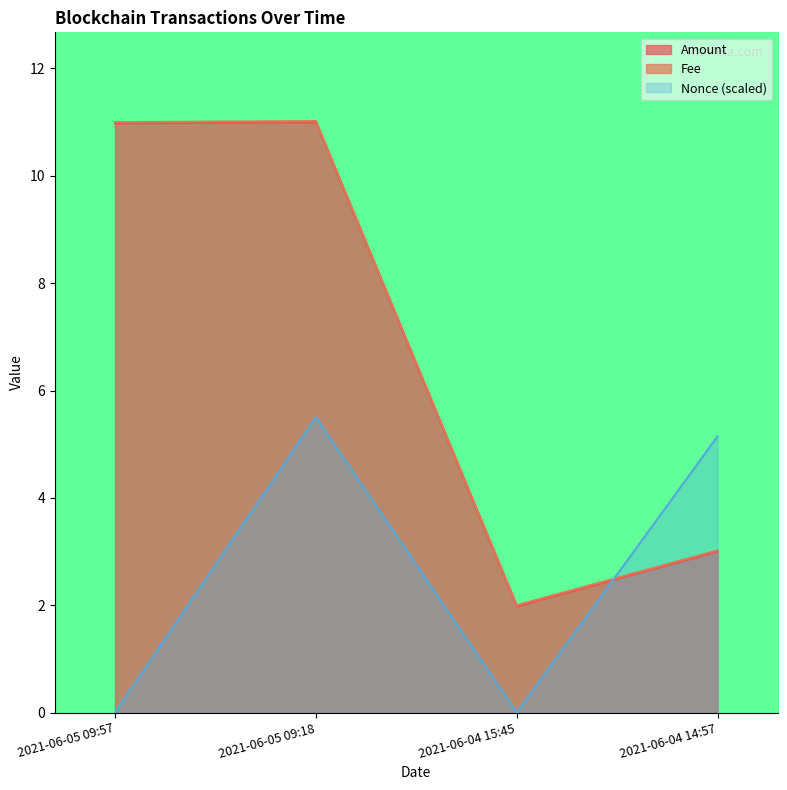

What is the difference between the highest and lowest values at 2021-06-05 09:18?

5.5